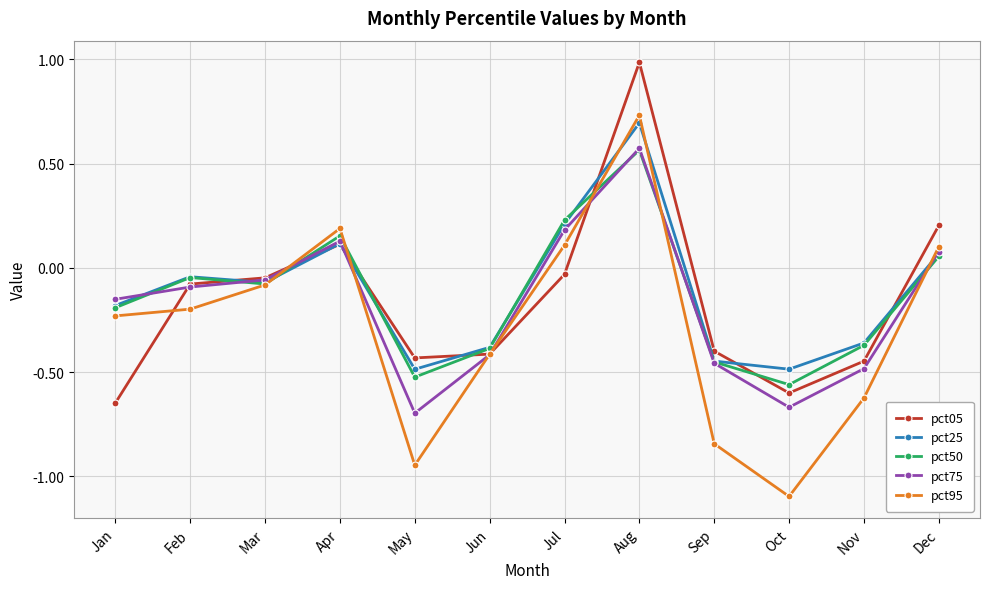

Between Feb and Apr, which series saw the biggest shift?

pct95